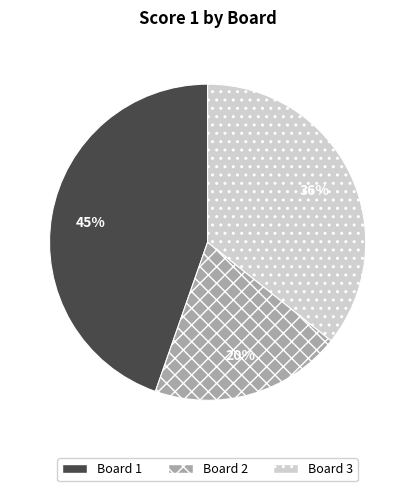

How many segments does this pie chart have?

3